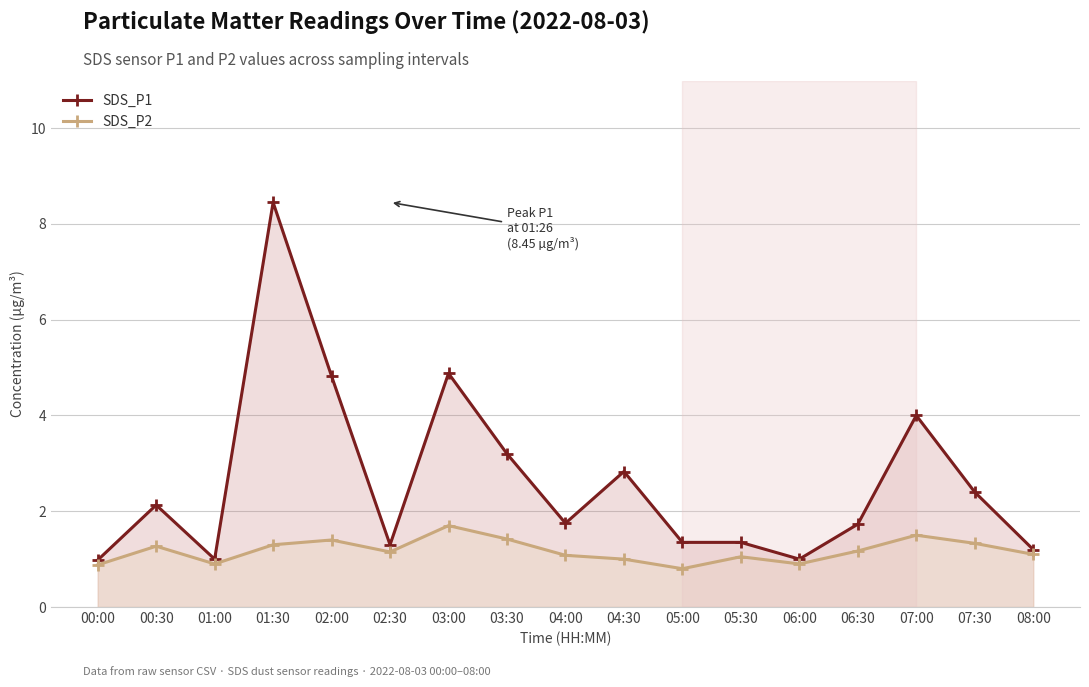

How many interior local valleys does the SDS_P2 series have?

4